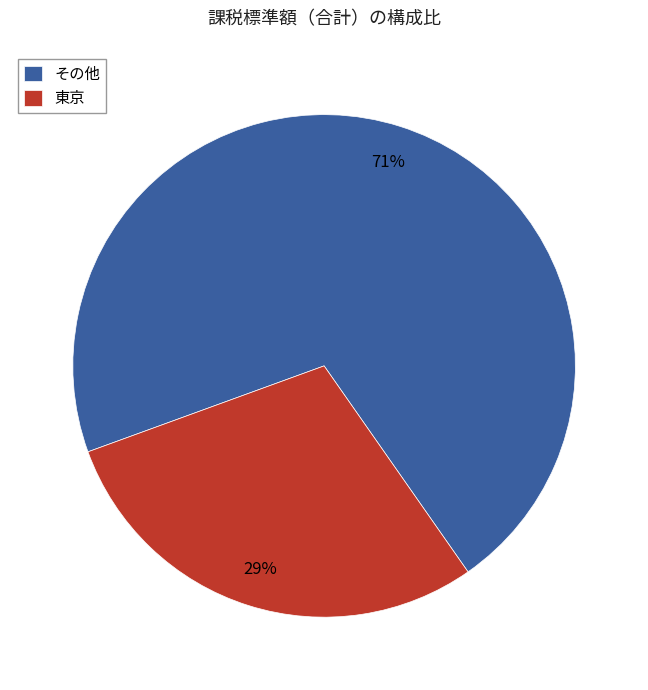

What is the smallest slice in the pie chart?

東京